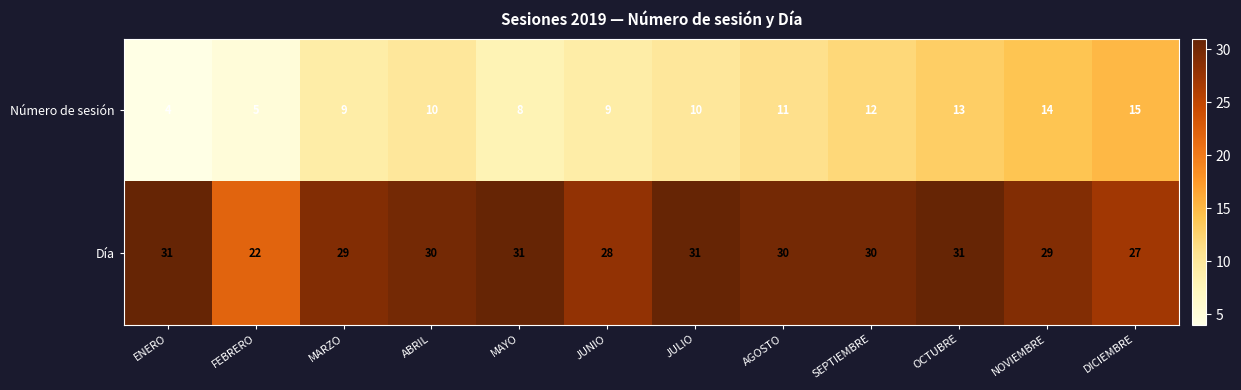

The Número de sesión series shows 8 at FEBRERO. True or false?

False